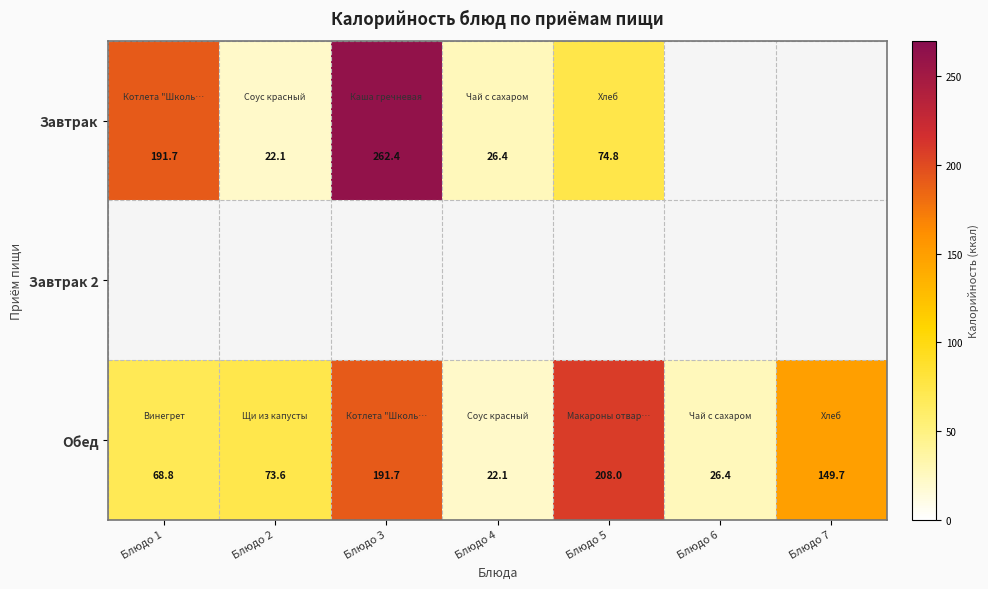

The Обед series shows 68.8 at Блюдо 1. True or false?

True